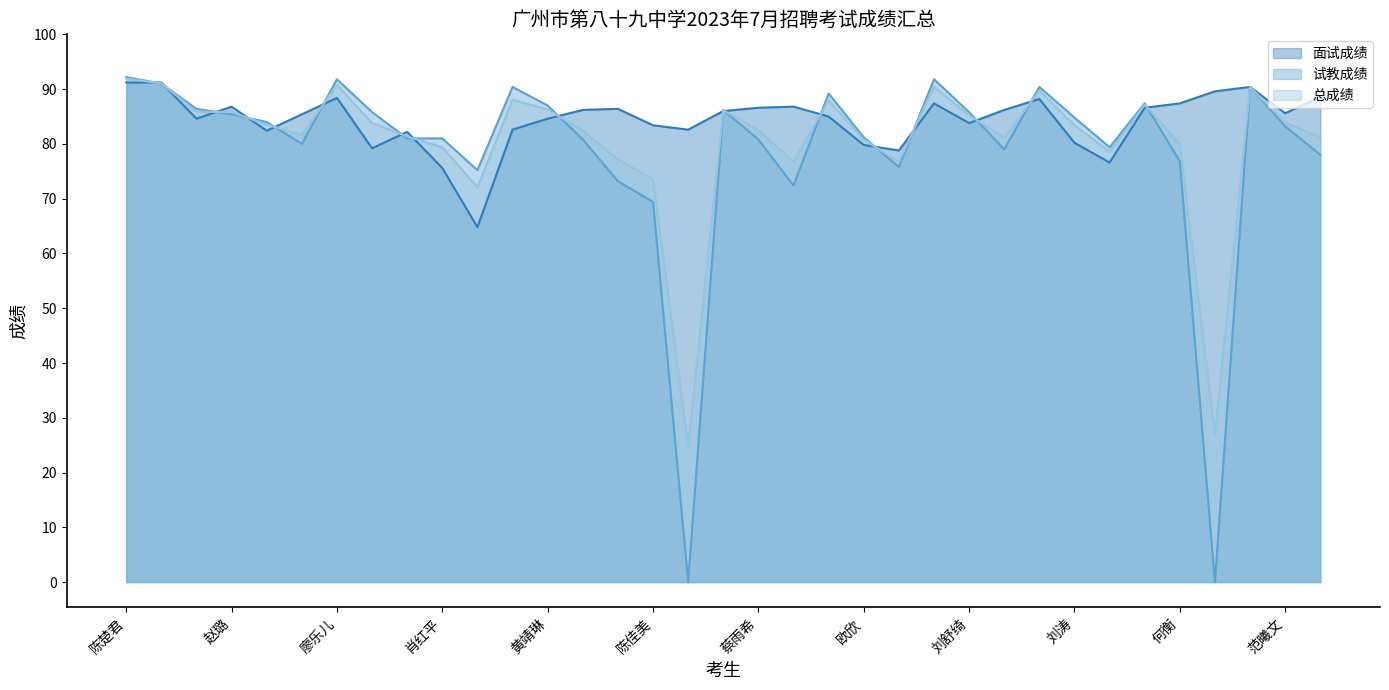

What position from the right is 詹海洋?

12